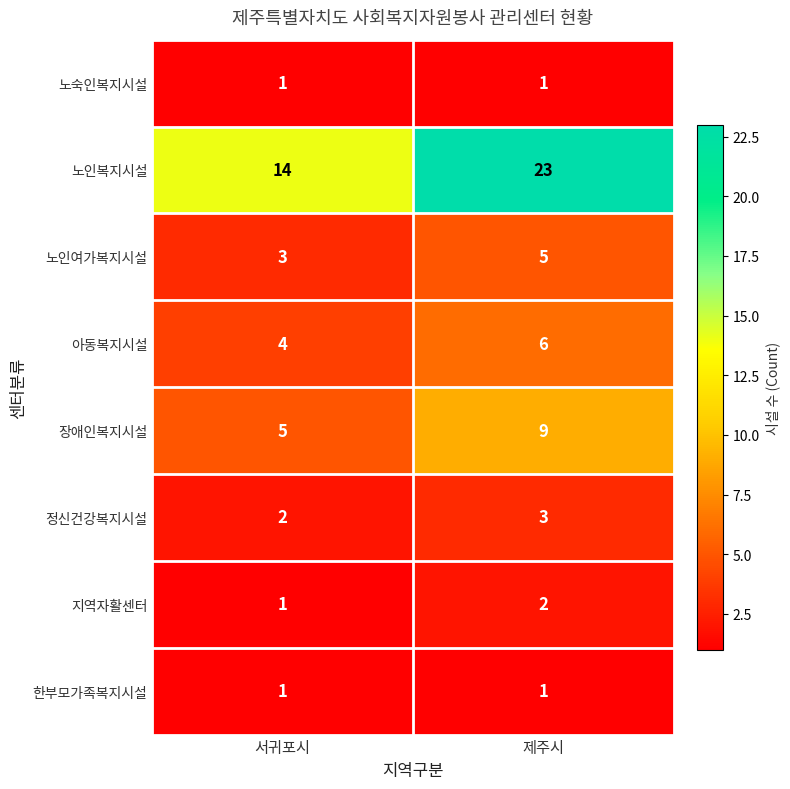

The value of 노숙인복지시설 at 제주시 is 2. True or false?

False